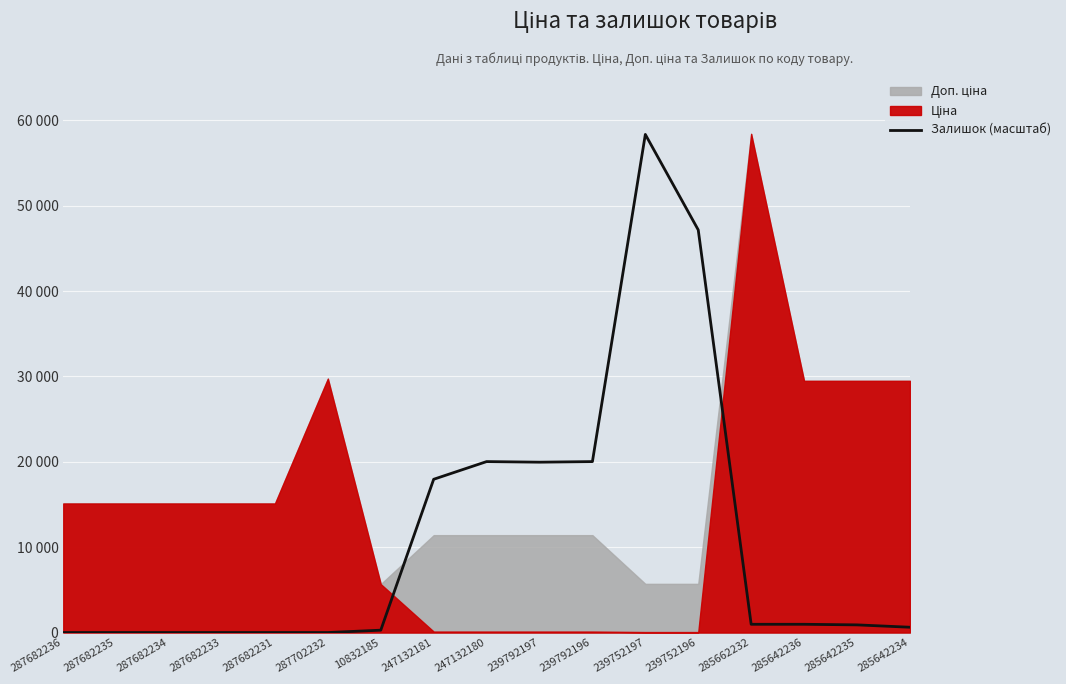

At which label is the value closest to 29178?

247132180